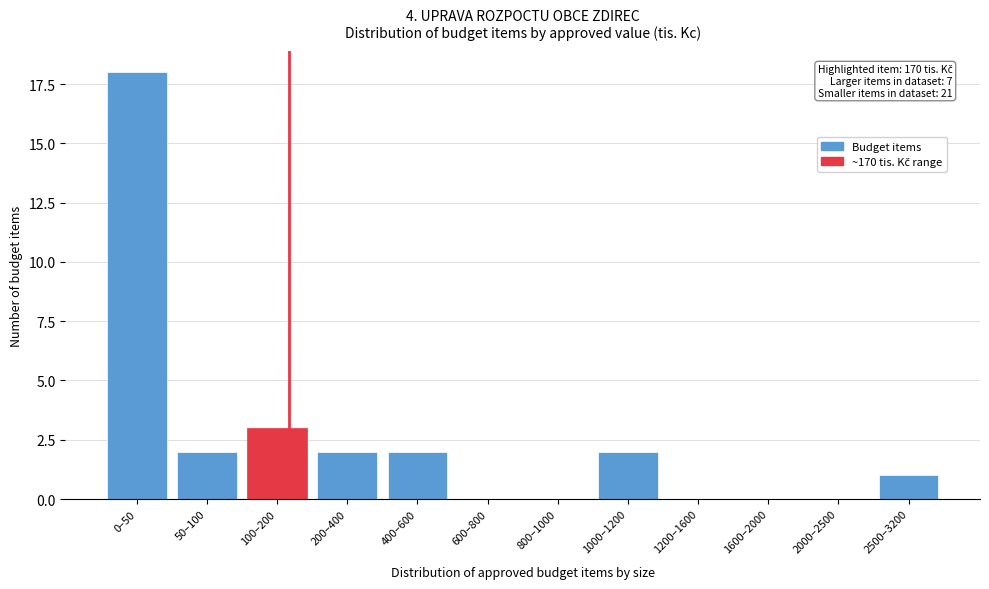

Reading left to right, transcribe all the data shown in this chart.

0–50=18	50–100=2	100–200=3	200–400=2	400–600=2	600–800=0	800–1000=0	1000–1200=2	1200–1600=0	1600–2000=0	2000–2500=0	2500–3200=1